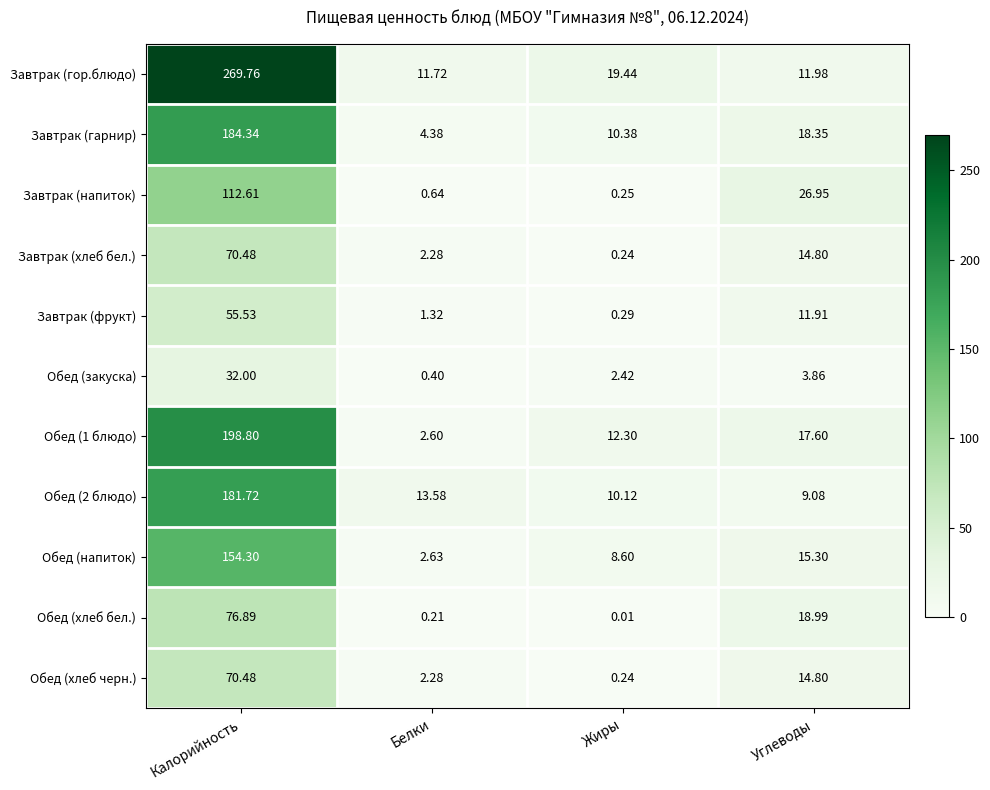

What is the greatest value displayed?

269.8